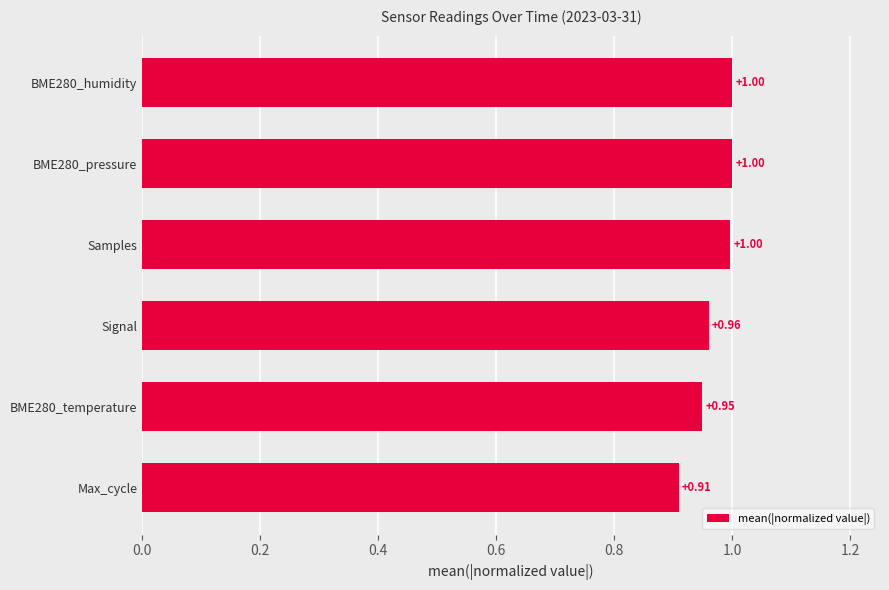

Which label corresponds to the smallest value in the chart?

Max_cycle